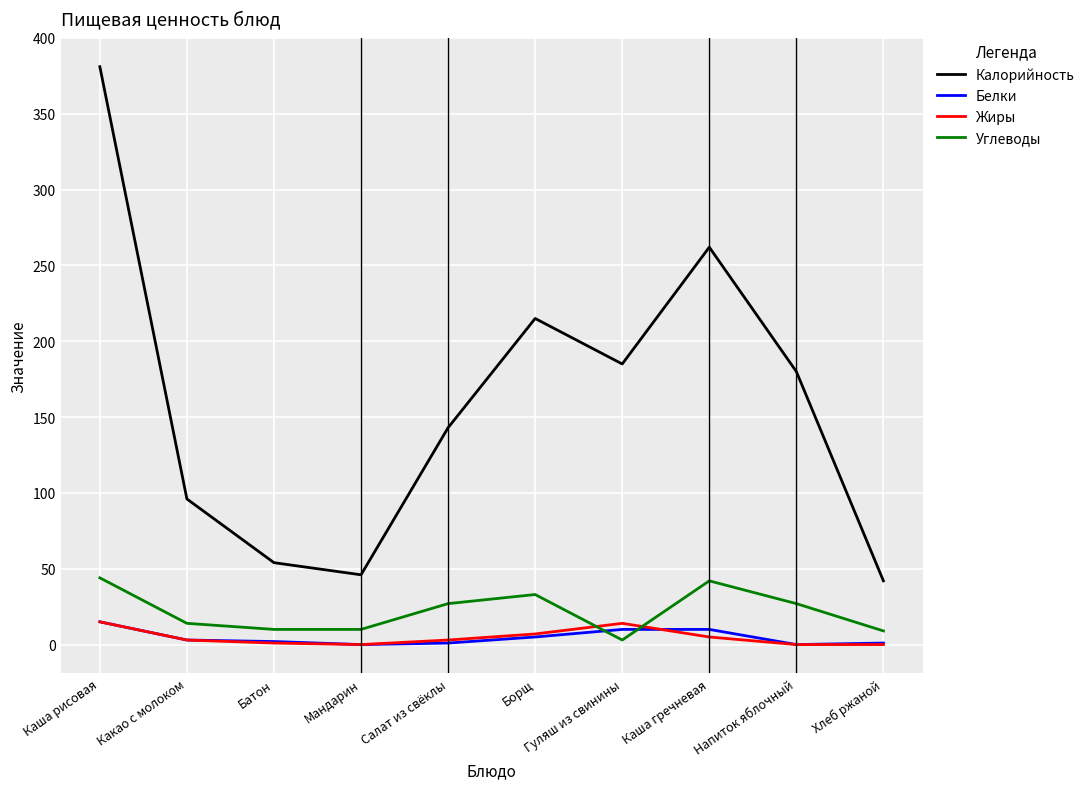

Is the value of Калорийность at Каша гречневая greater than the value of Углеводы at Гуляш из свинины?

Yes